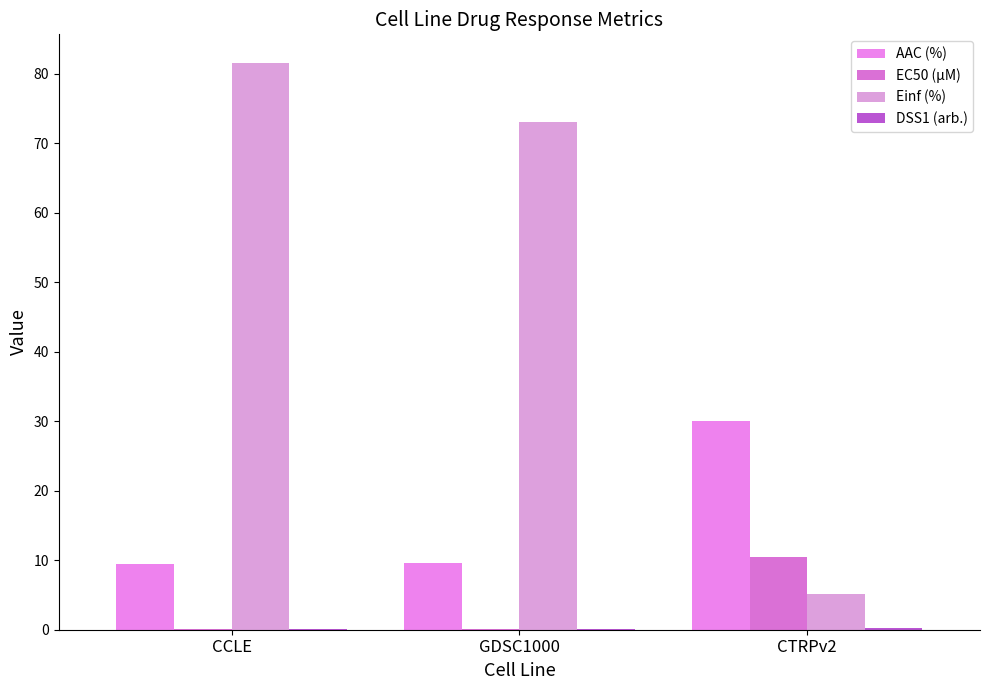

Which series has the largest total across all categories?

Einf (%)